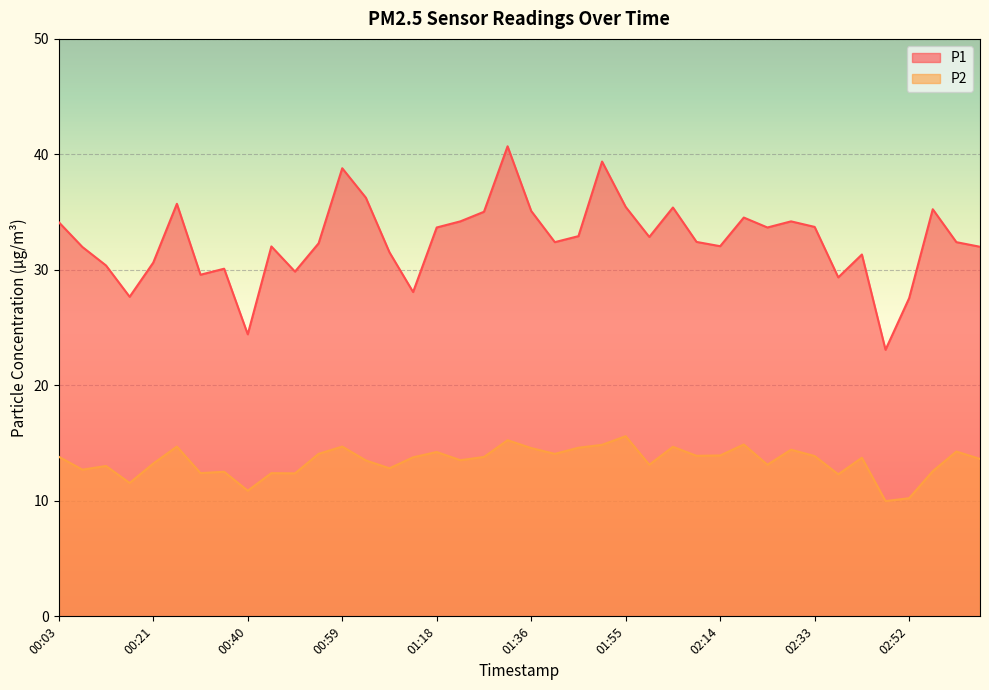

How many lines are shown in the chart?

2